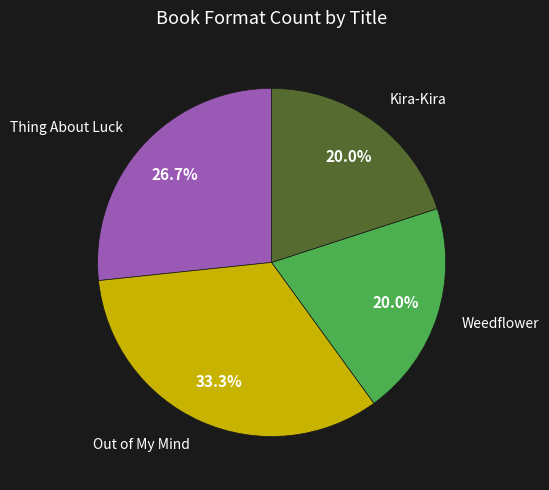

To the nearest percent, what is the difference between the largest and smallest slice percentages?

13%